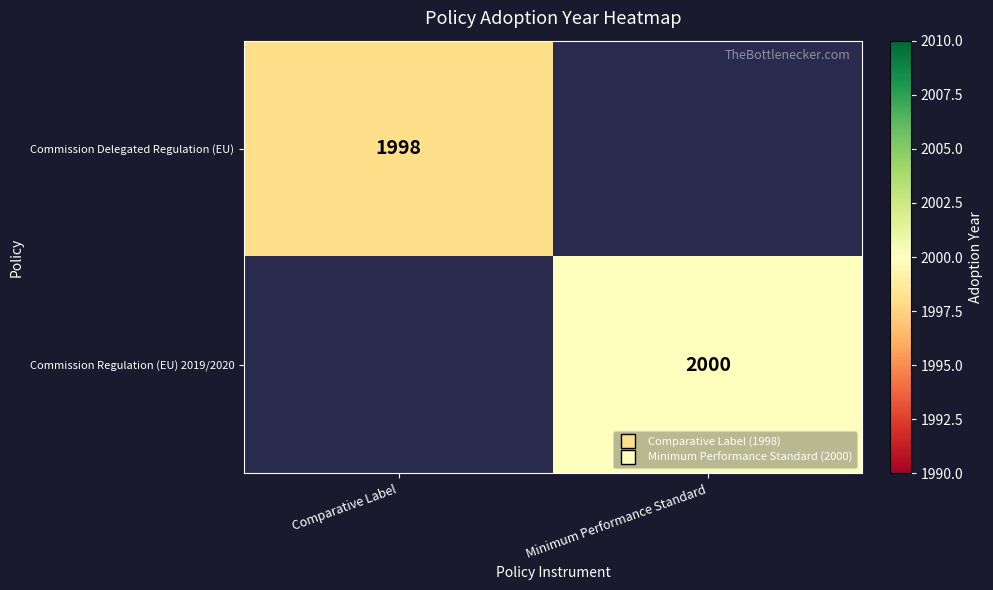

The value of Commission Delegated Regulation (EU) at Comparative Label is 1998. True or false?

True